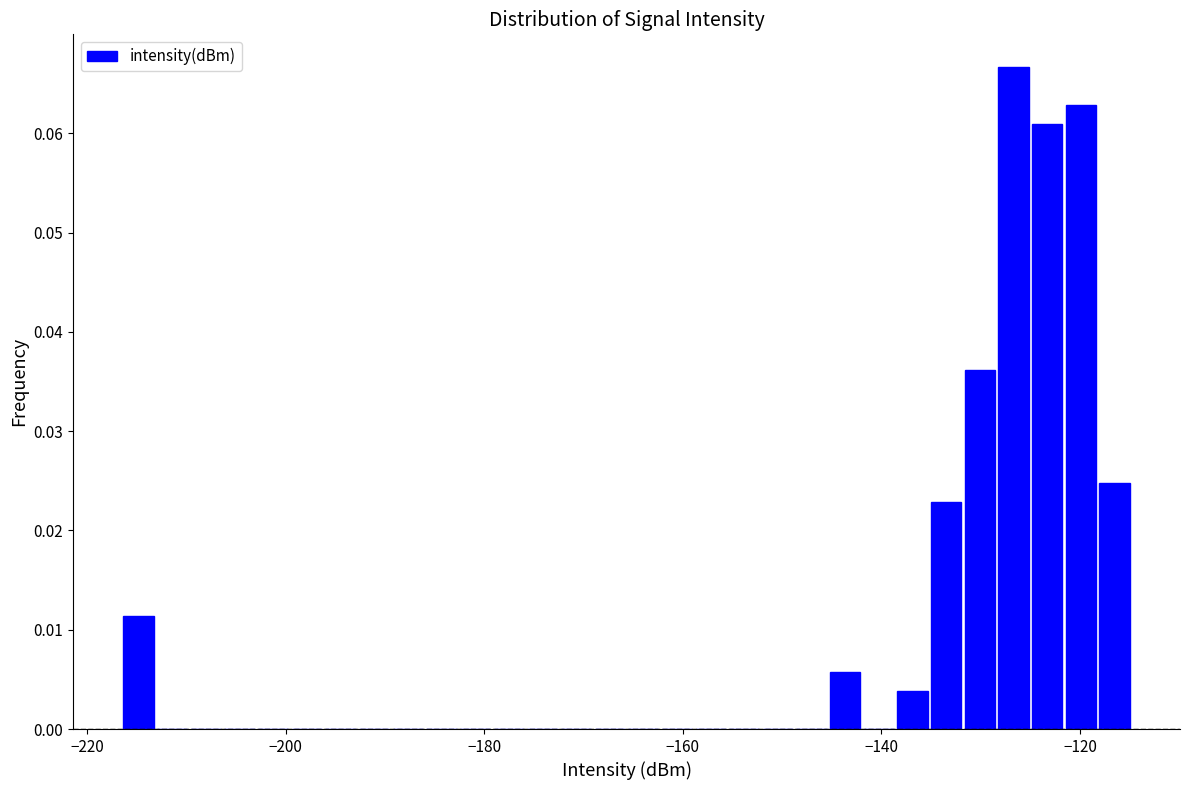

Read against the x-axis, roughly where is the centre of the tallest bar?

-126